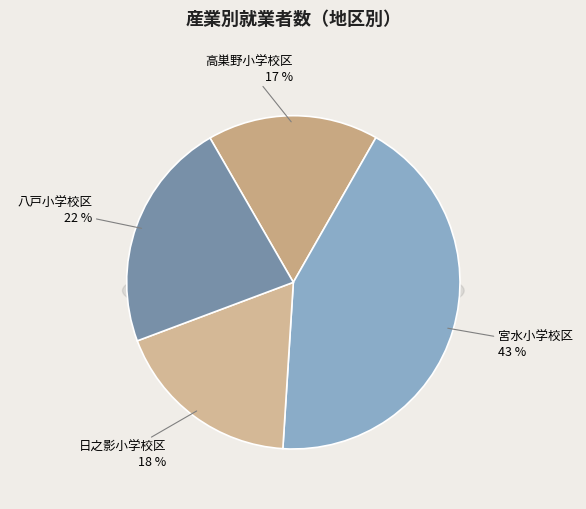

Which category has the biggest portion of the pie?

宮水小学校区